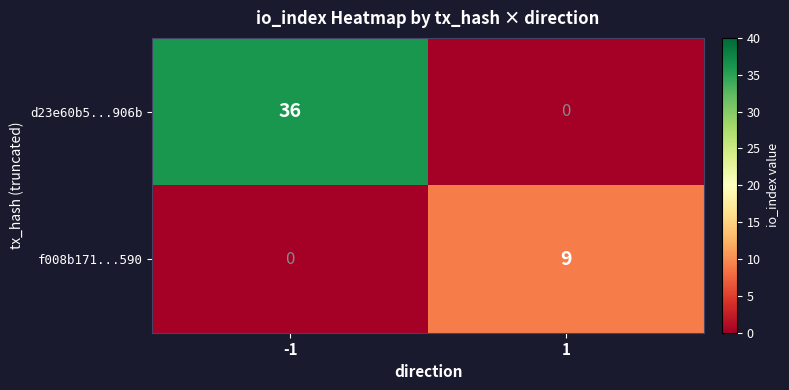

How many data points does each series have?

2